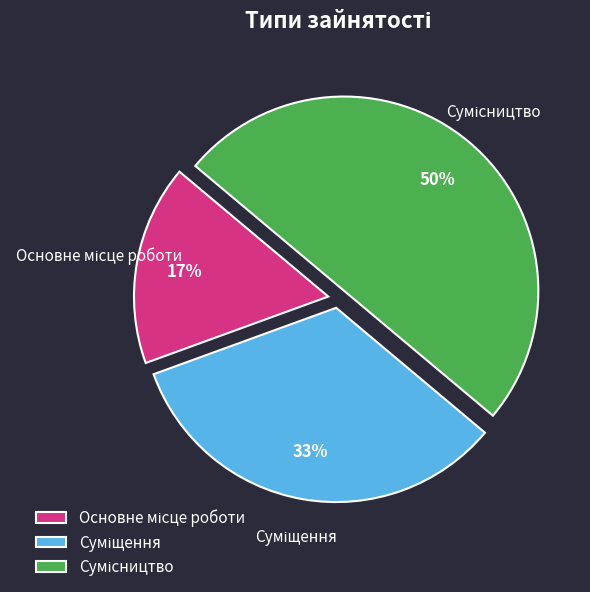

How many slices are in this pie chart?

3